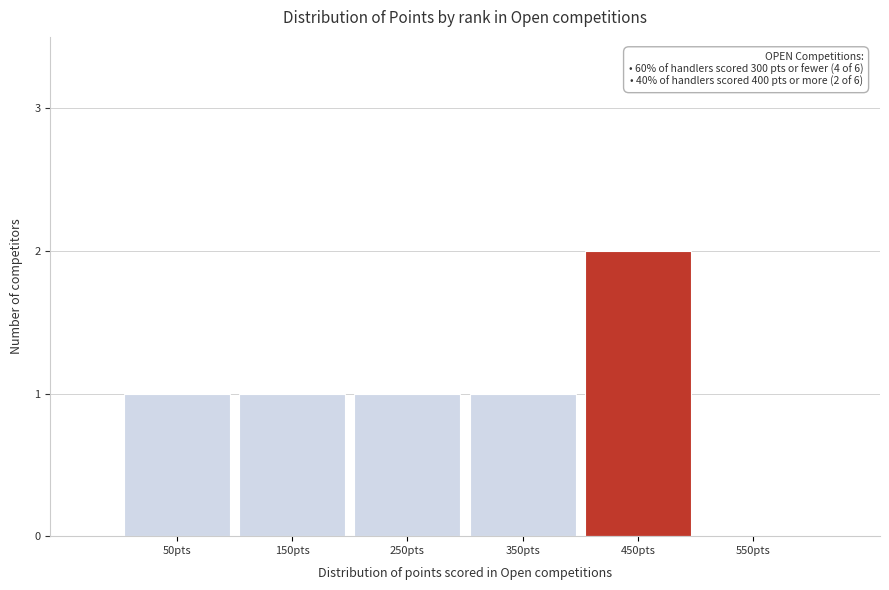

Reading left to right, extract all data points from this chart.

50pts=1	150pts=1	250pts=1	350pts=1	450pts=2	550pts=0